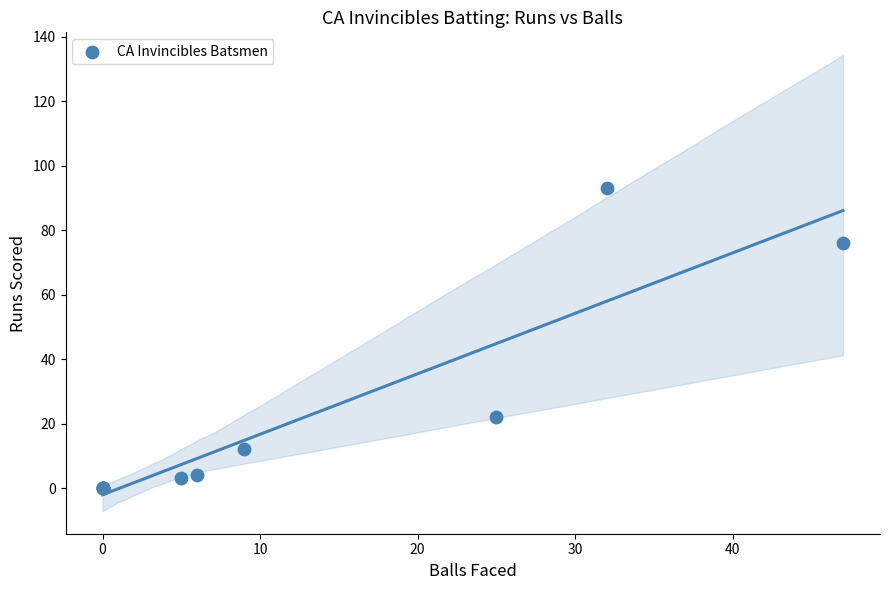

What Y value in the scatter plot is closest to 46?

22